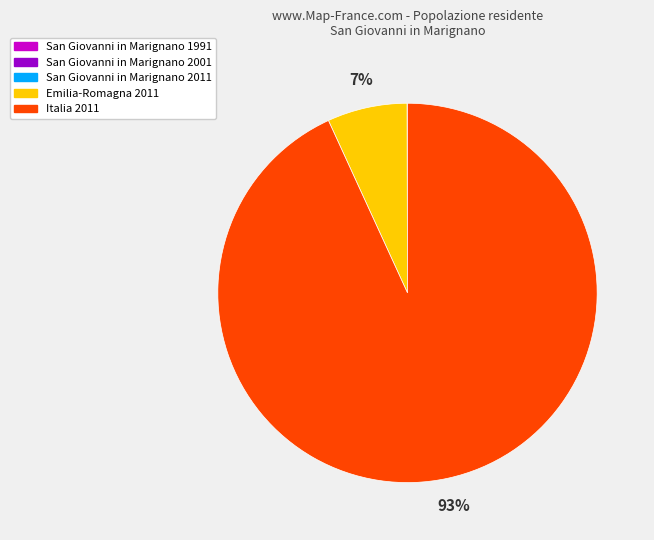

Between Emilia-Romagna 2011 and Italia 2011, which is larger?

Italia 2011